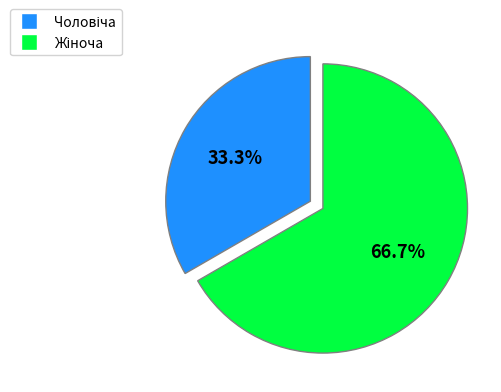

Is there any slice that represents more than half of the pie?

Yes